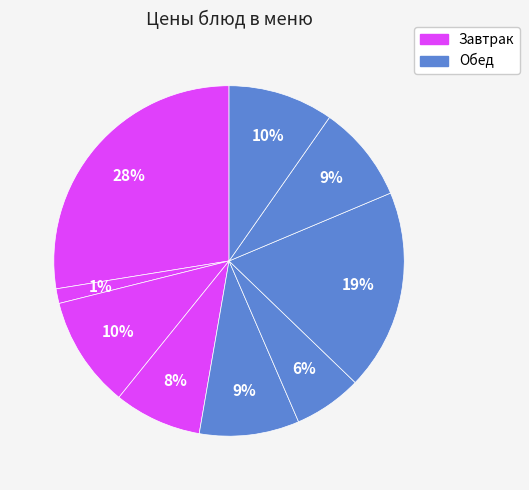

How many segments does this pie chart have?

9